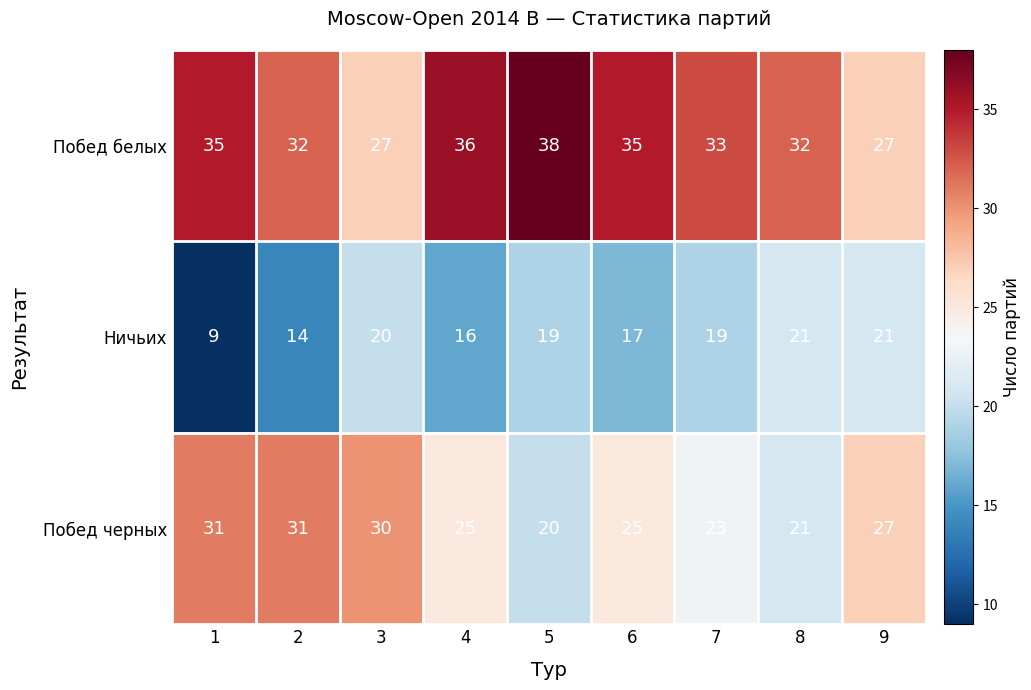

What is the difference between the maximum and minimum values in the Побед белых series?

11